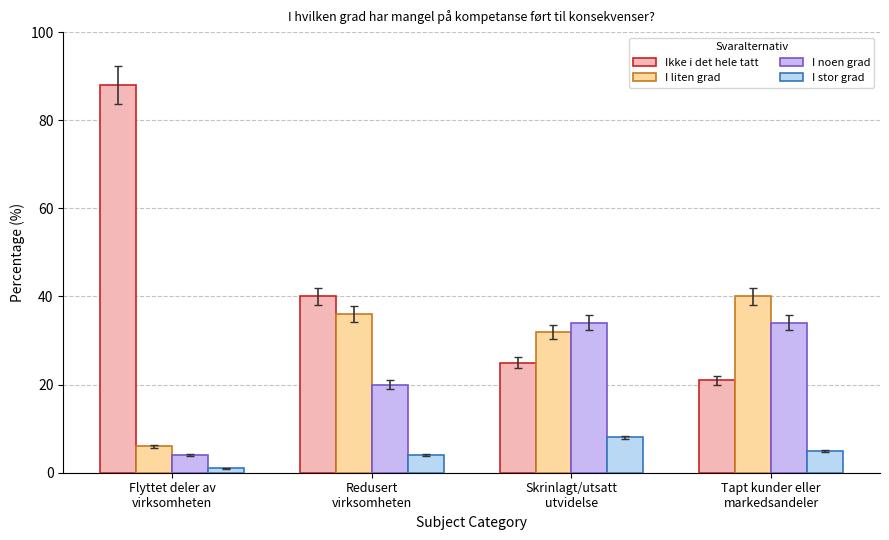

The value of Ikke i det hele tatt at Redusert
virksomheten is 40. True or false?

True